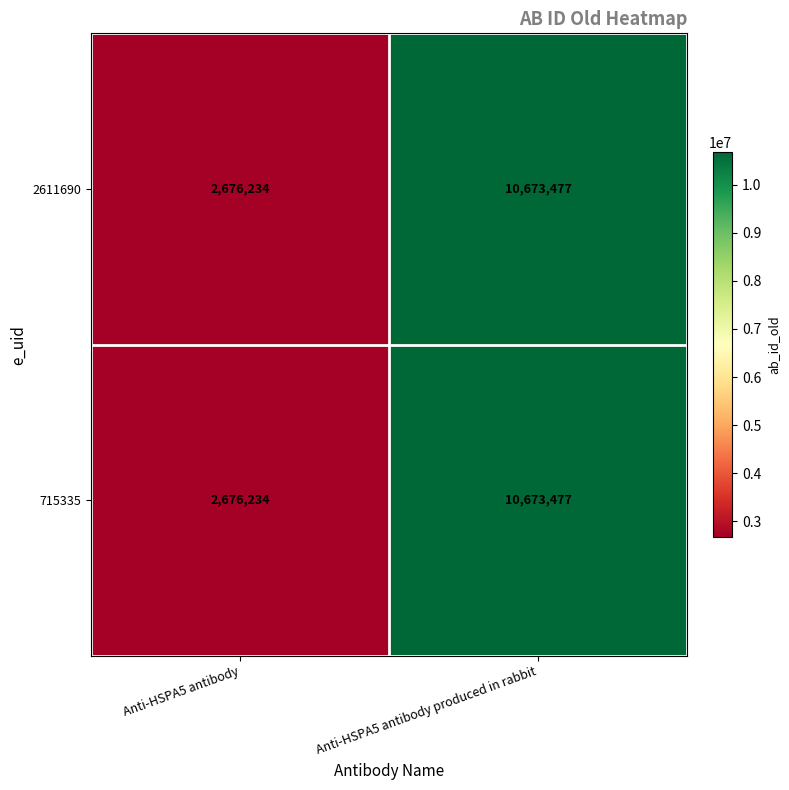

True or false: 2611690 has a value of 3867947 at Anti-HSPA5 antibody produced in rabbit.

False